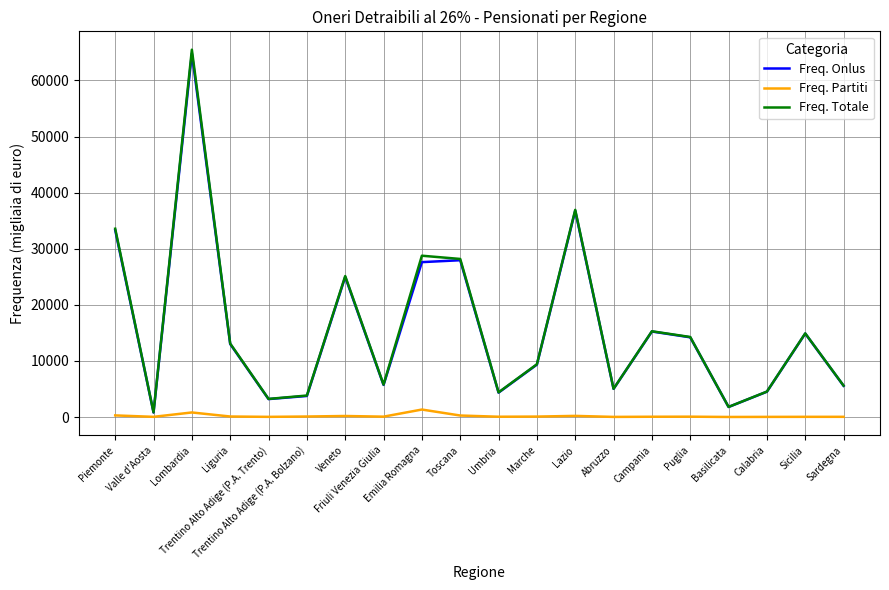

Which series changed the most between Valle d'Aosta and Emilia Romagna?

Freq. Totale